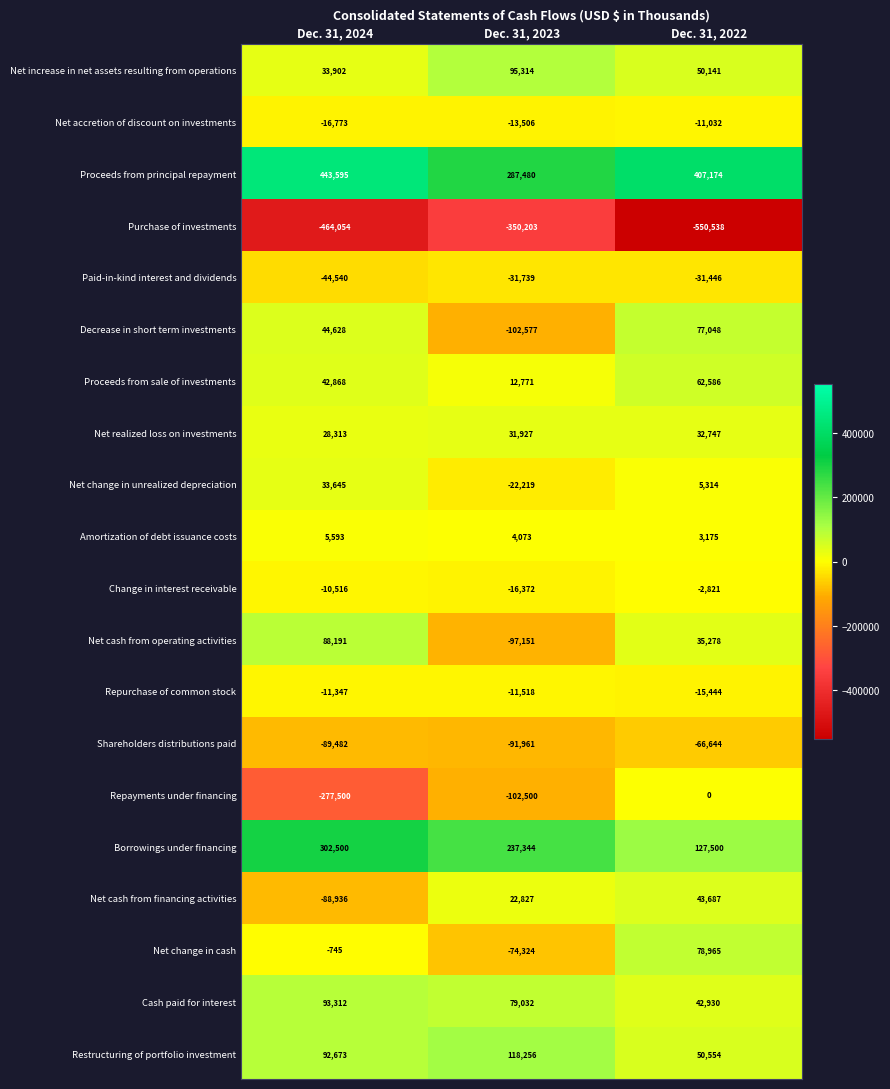

How many distinct data groups are displayed?

20